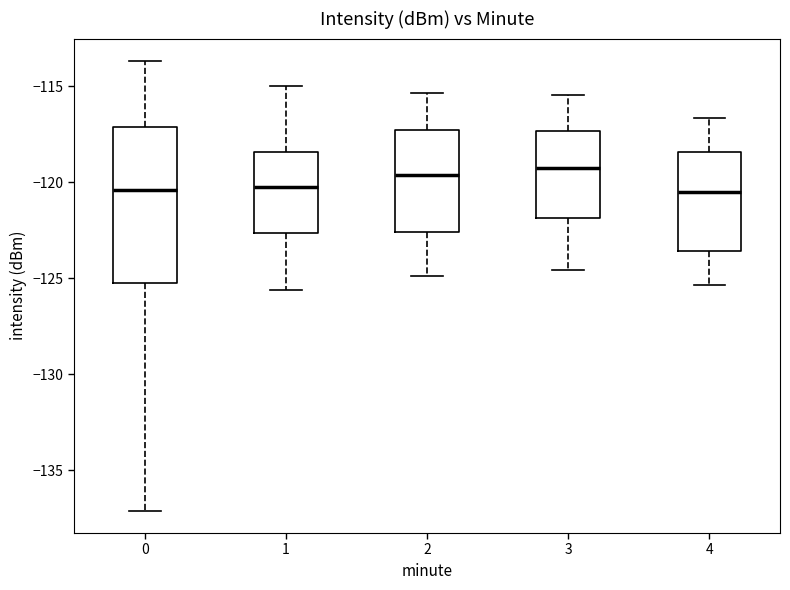

Reading left to right, transcribe this box plot: for each box, give where its median line is, the range the box spans, and where its two whiskers end, as read against the y-axis. The values are not printed on the chart, so give them approximately, as read against the axis.

0: median -120.5, box -125.5 to -117.0, whiskers -137.0 to -113.5
1: median -120.0, box -122.5 to -118.5, whiskers -125.5 to -115.0
2: median -119.5, box -122.5 to -117.5, whiskers -125.0 to -115.5
3: median -119.5, box -122.0 to -117.5, whiskers -124.5 to -115.5
4: median -120.5, box -123.5 to -118.5, whiskers -125.5 to -116.5